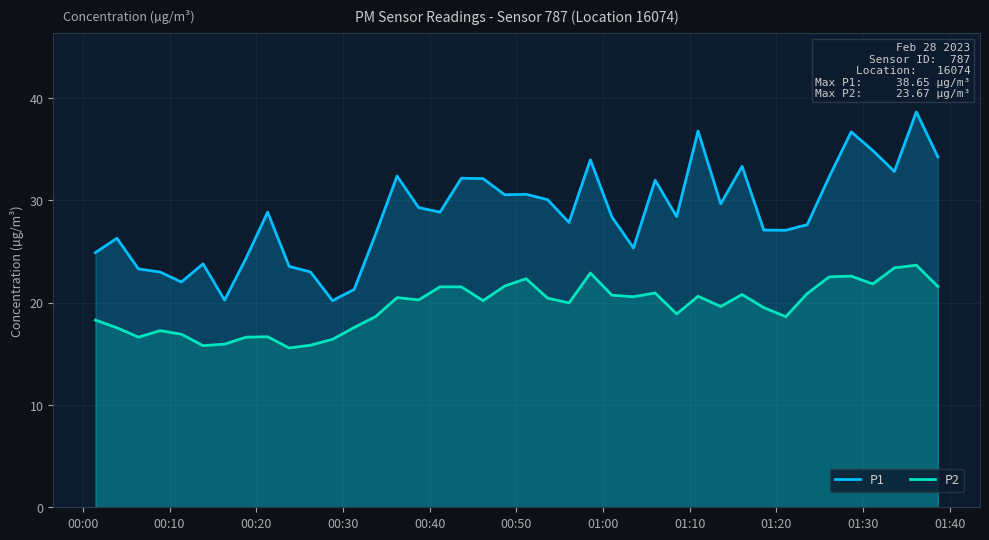

What is the difference between the maximum and minimum values in the P2 series?

8.1